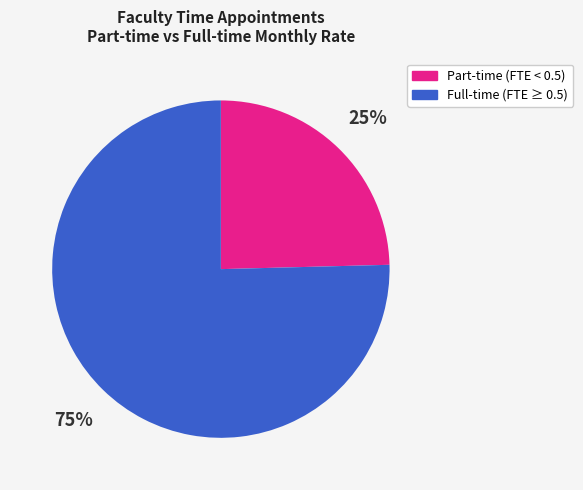

To the nearest percent, what is the average slice percentage?

50%